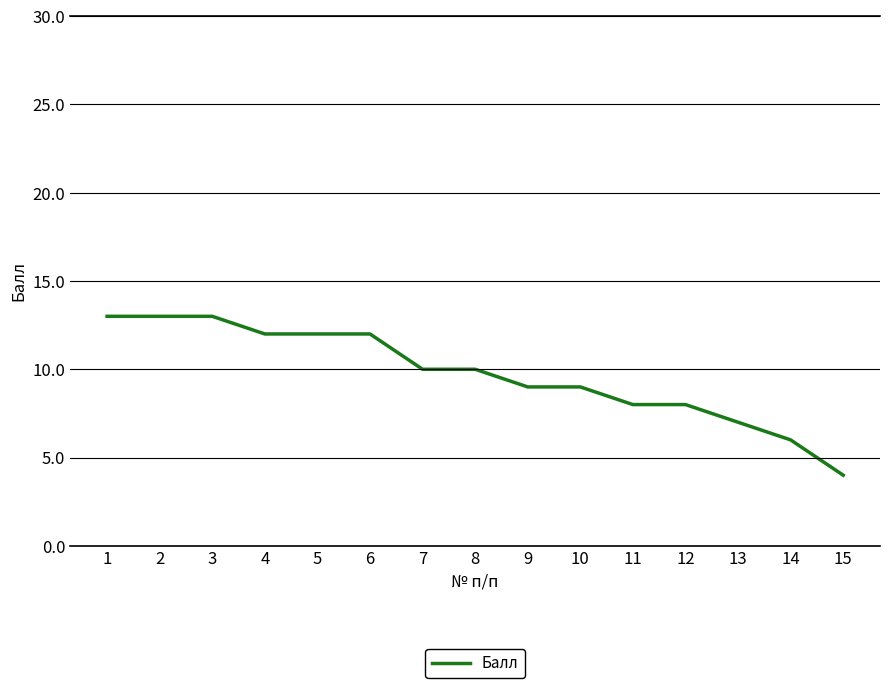

Is it true that the value at 2 is 13?

True